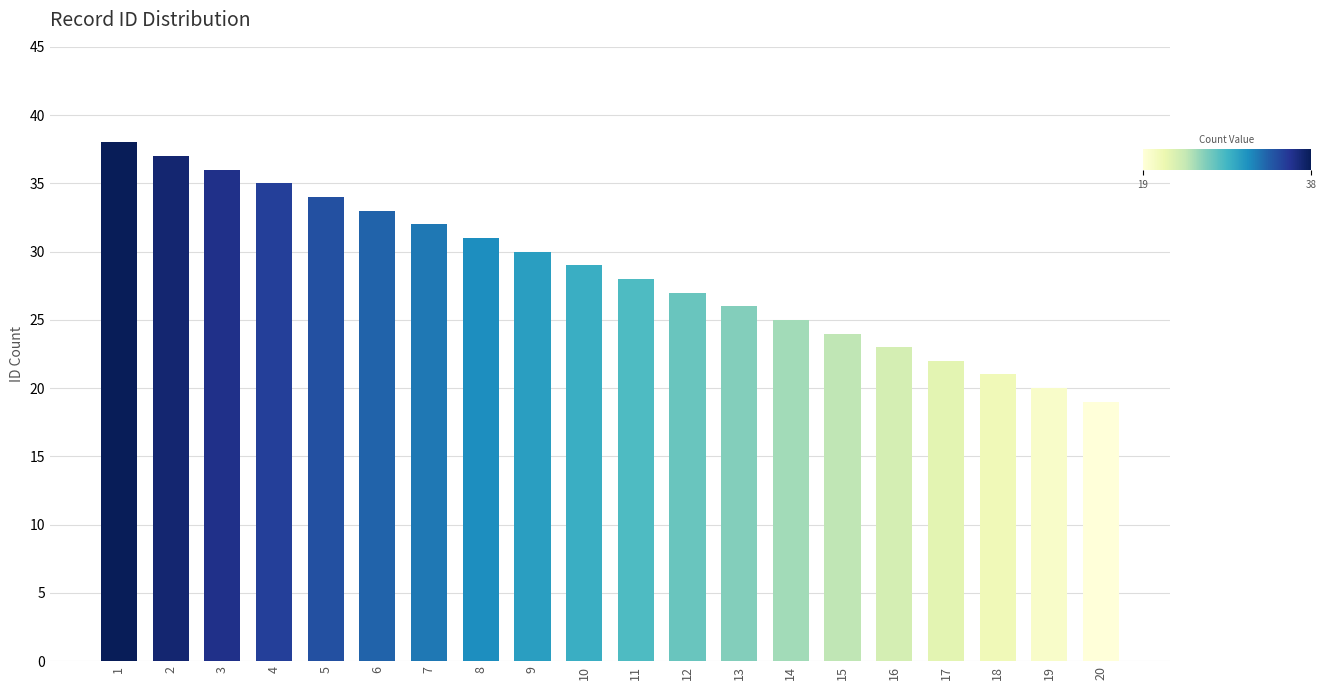

What is the difference between the maximum and minimum values?

19